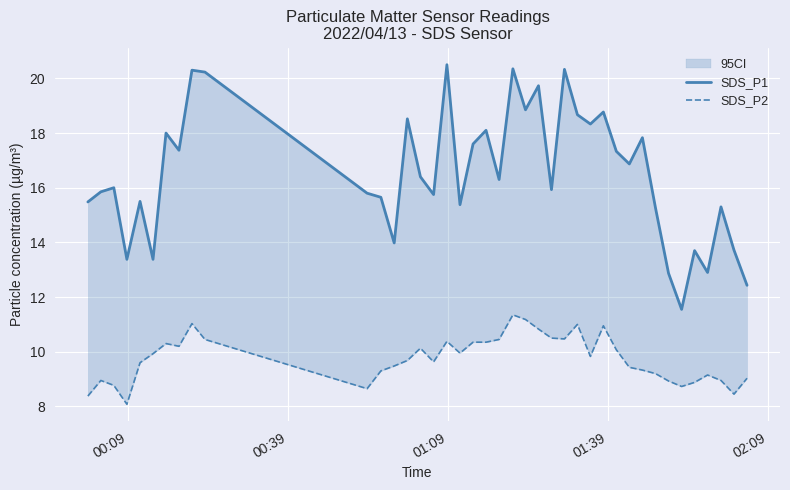

What are all the series names shown in the legend?

SDS_P1, SDS_P2